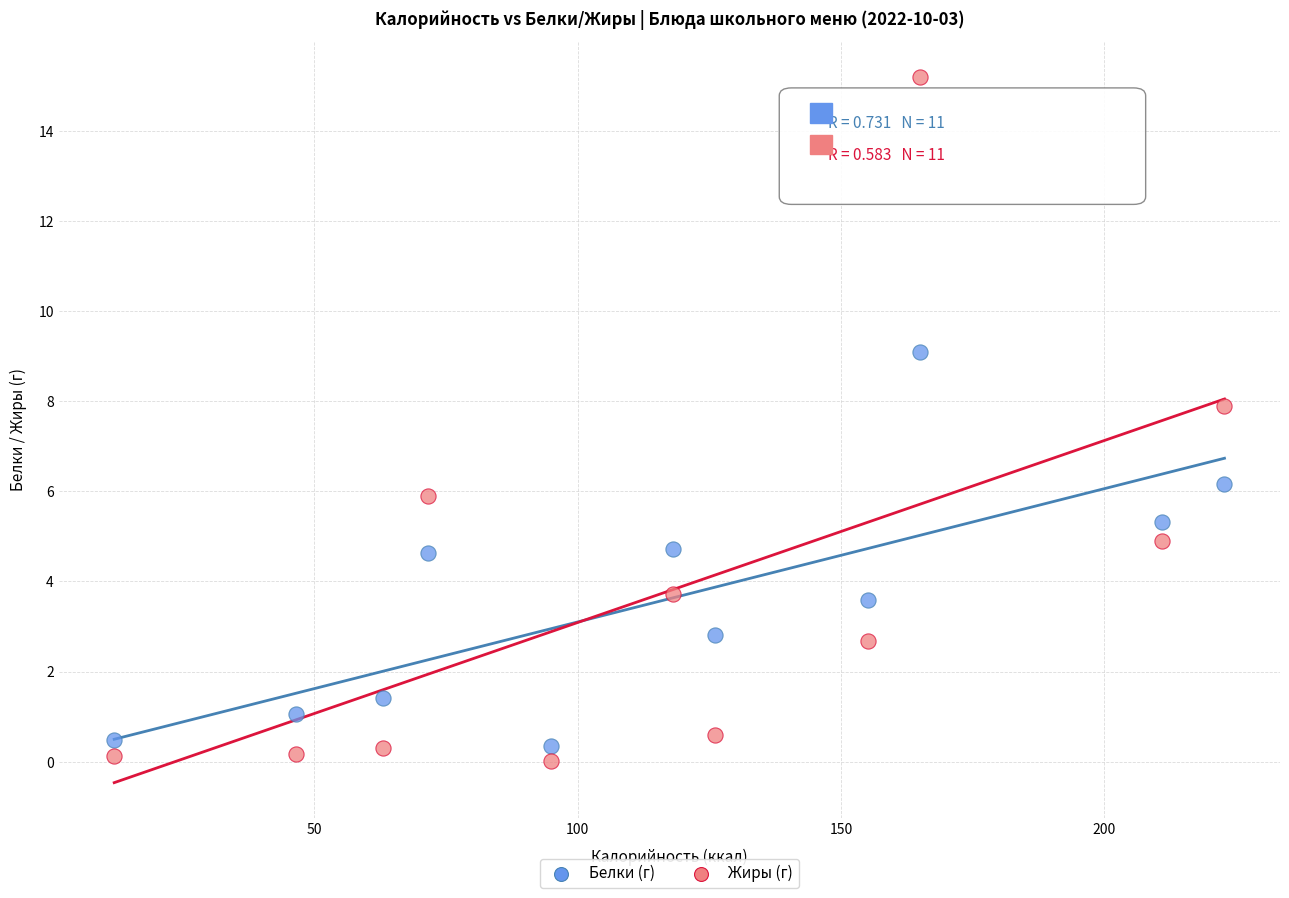

Across all data points, what is the range of Y values (max minus min)?

15.2